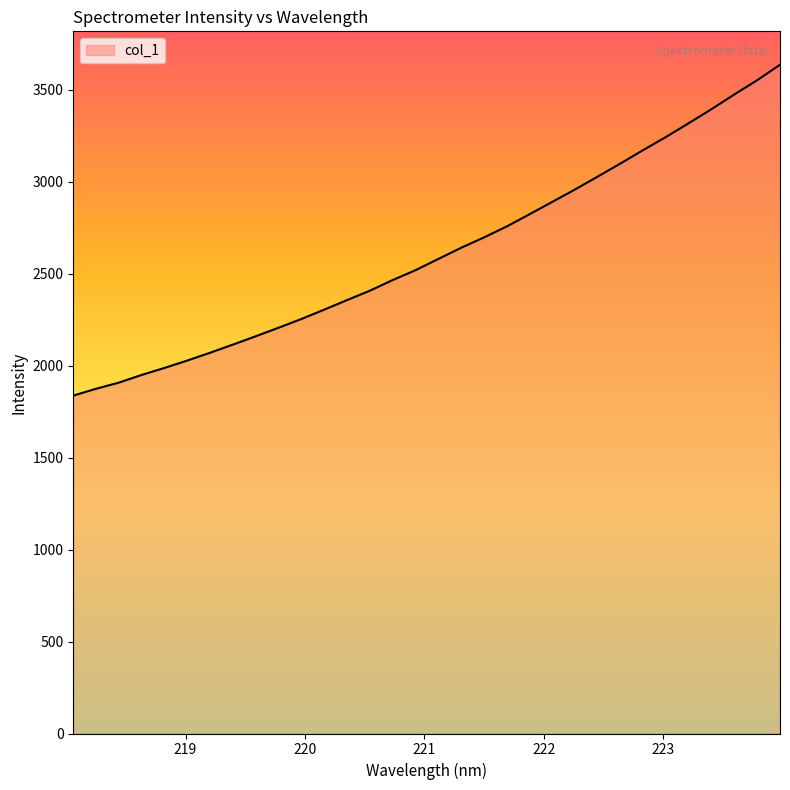

What is the smallest value displayed?

1837.2